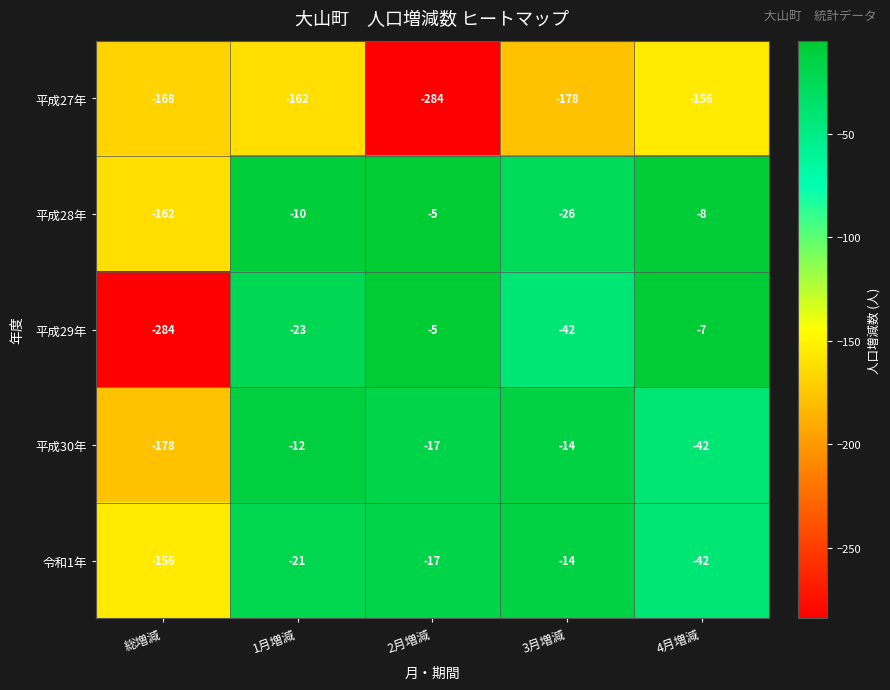

At which category does the chart reach its peak across all series?

2月増減